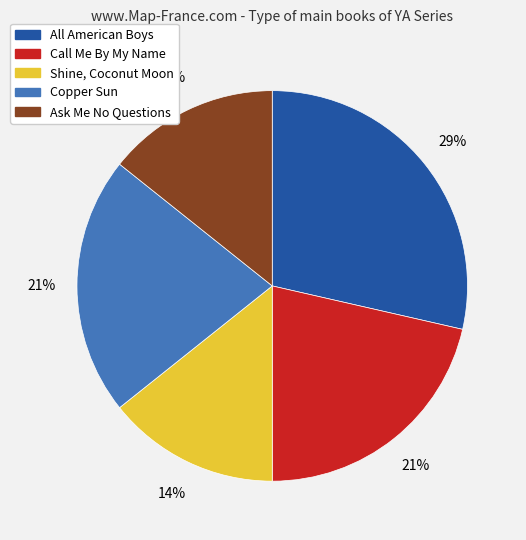

Is the sum of Ask Me No Questions and Shine, Coconut Moon greater than half?

No